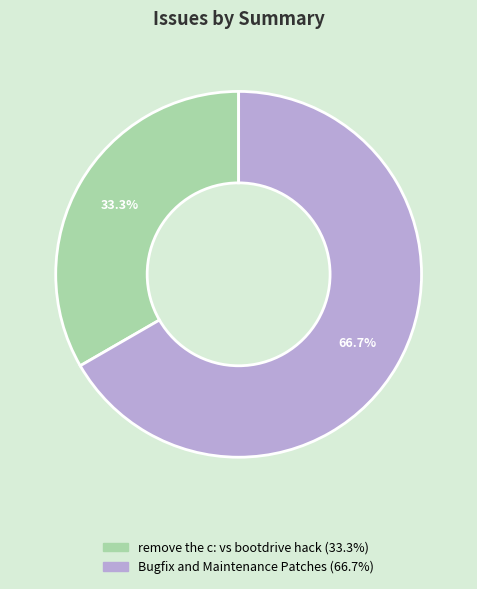

What percentage is the Bugfix and Maintenance Patches slice, to the nearest percent?

67%